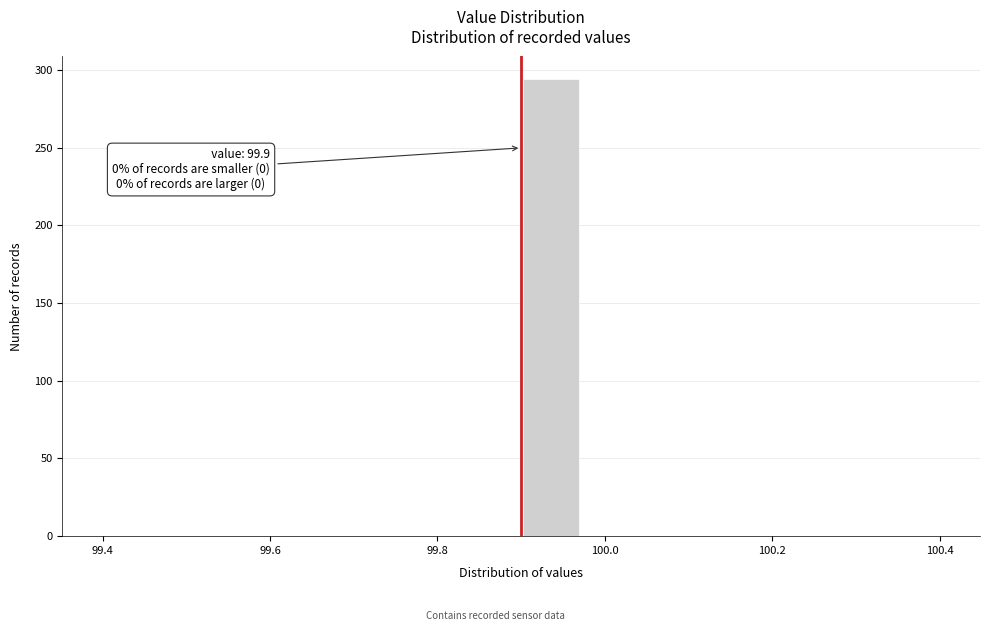

Read against the x-axis, roughly where is the centre of the tallest bar?

99.94